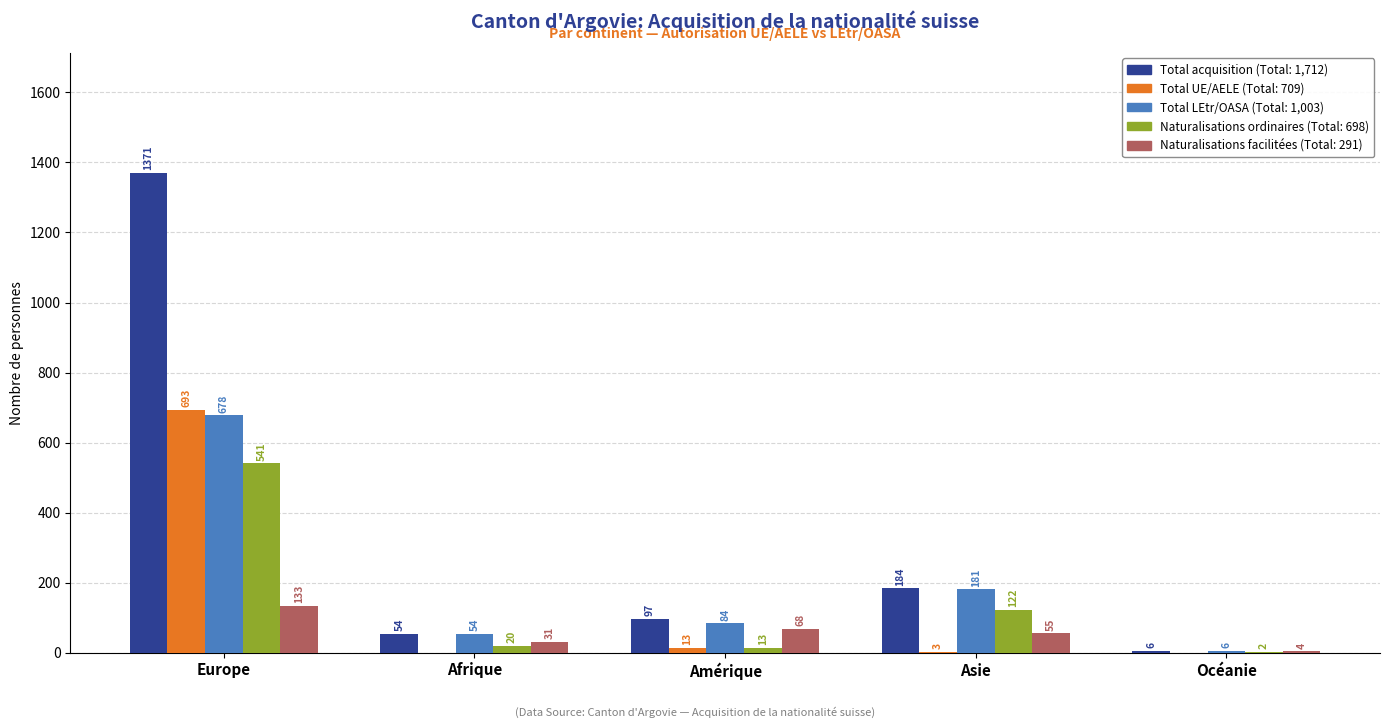

What is the maximum value shown in the chart?

1371